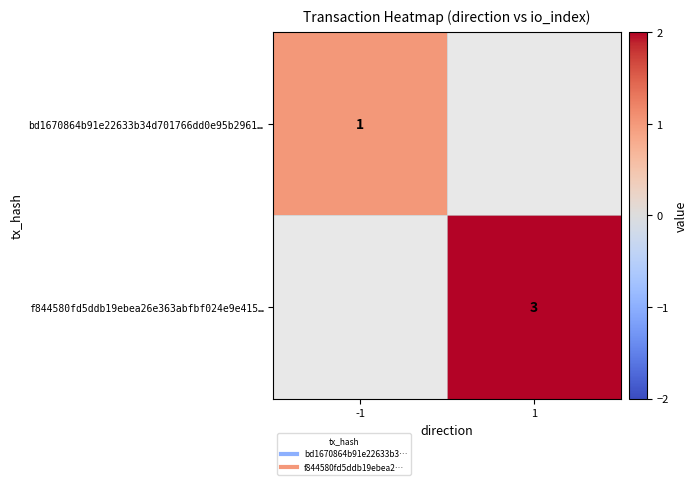

Is the value of bd1670864b91e22633b34d701766dd0e95b2961… at 1 greater than the value of f844580fd5ddb19ebea26e363abfbf024e9e415… at -1?

No